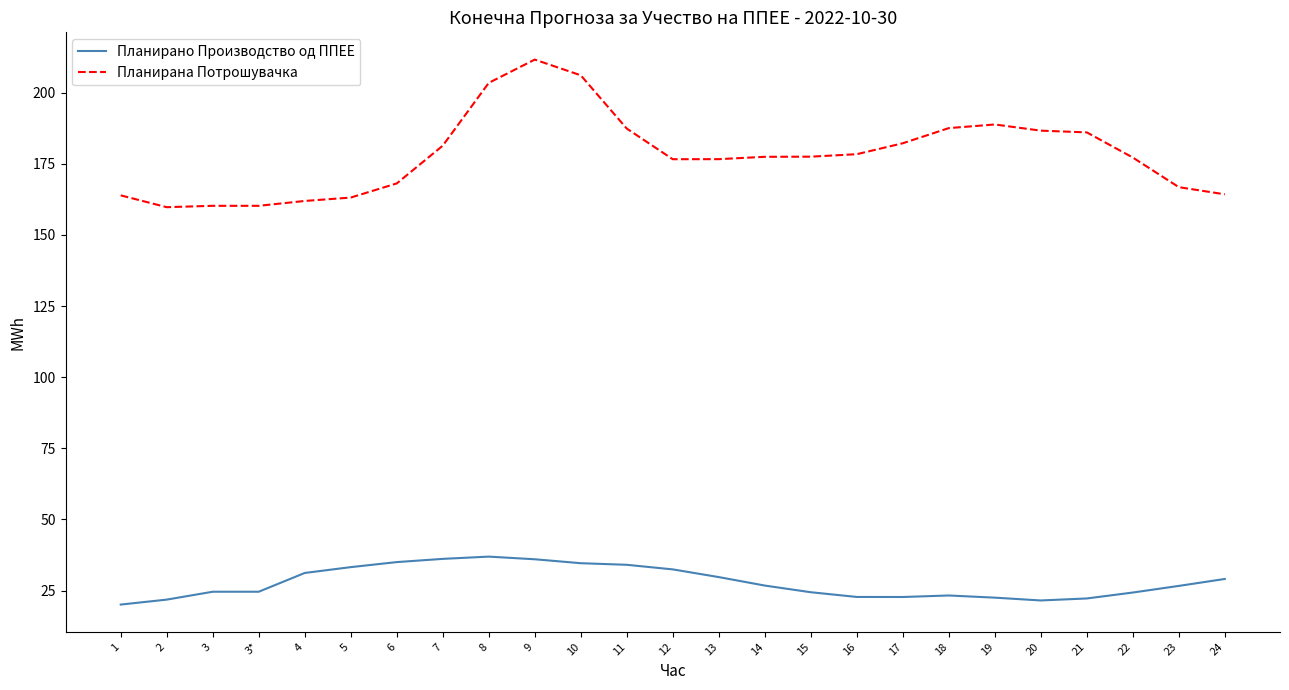

True or false: Планирано Производство од ППЕЕ and Планирана Потрошувачка intersect in this chart.

False